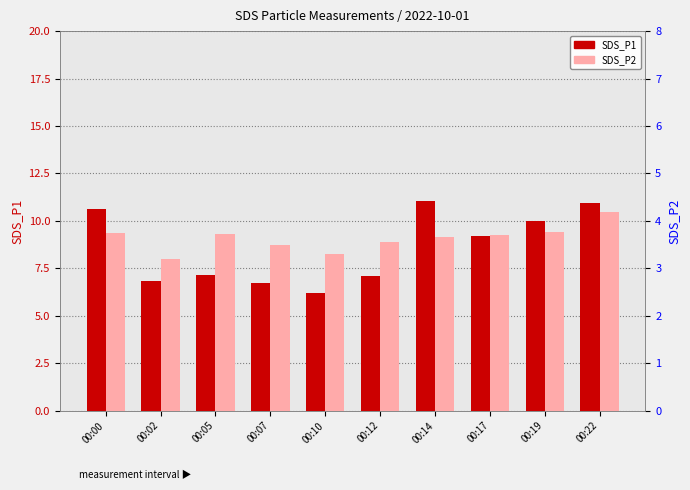

How many values in the SDS_P1 series exceed 9?

5